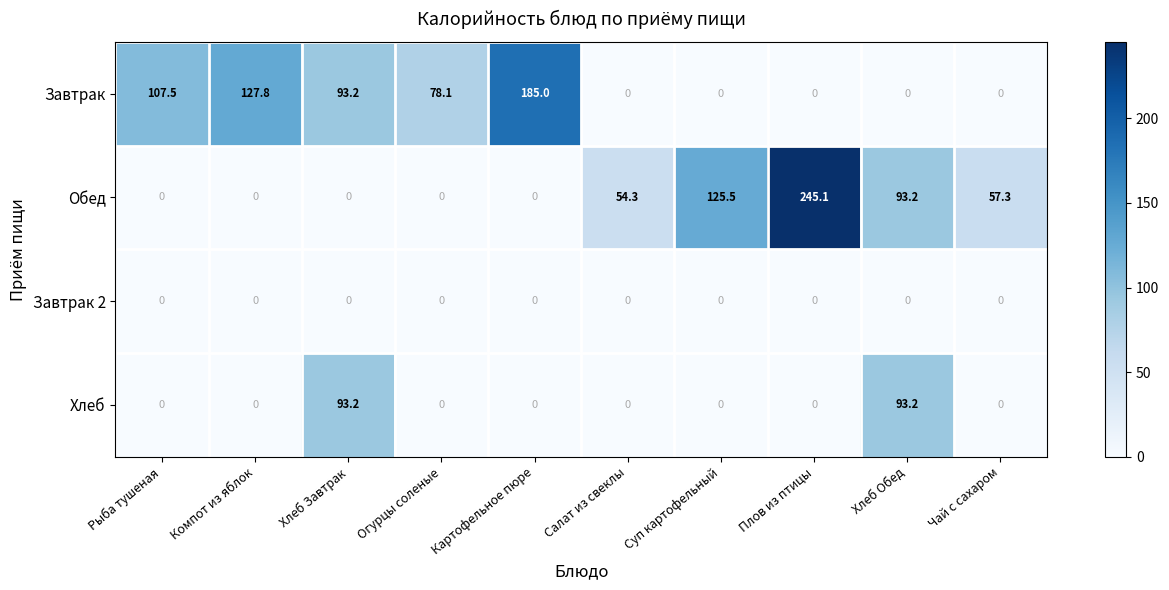

The value of Обед at Картофельное пюре is 115.6. True or false?

False